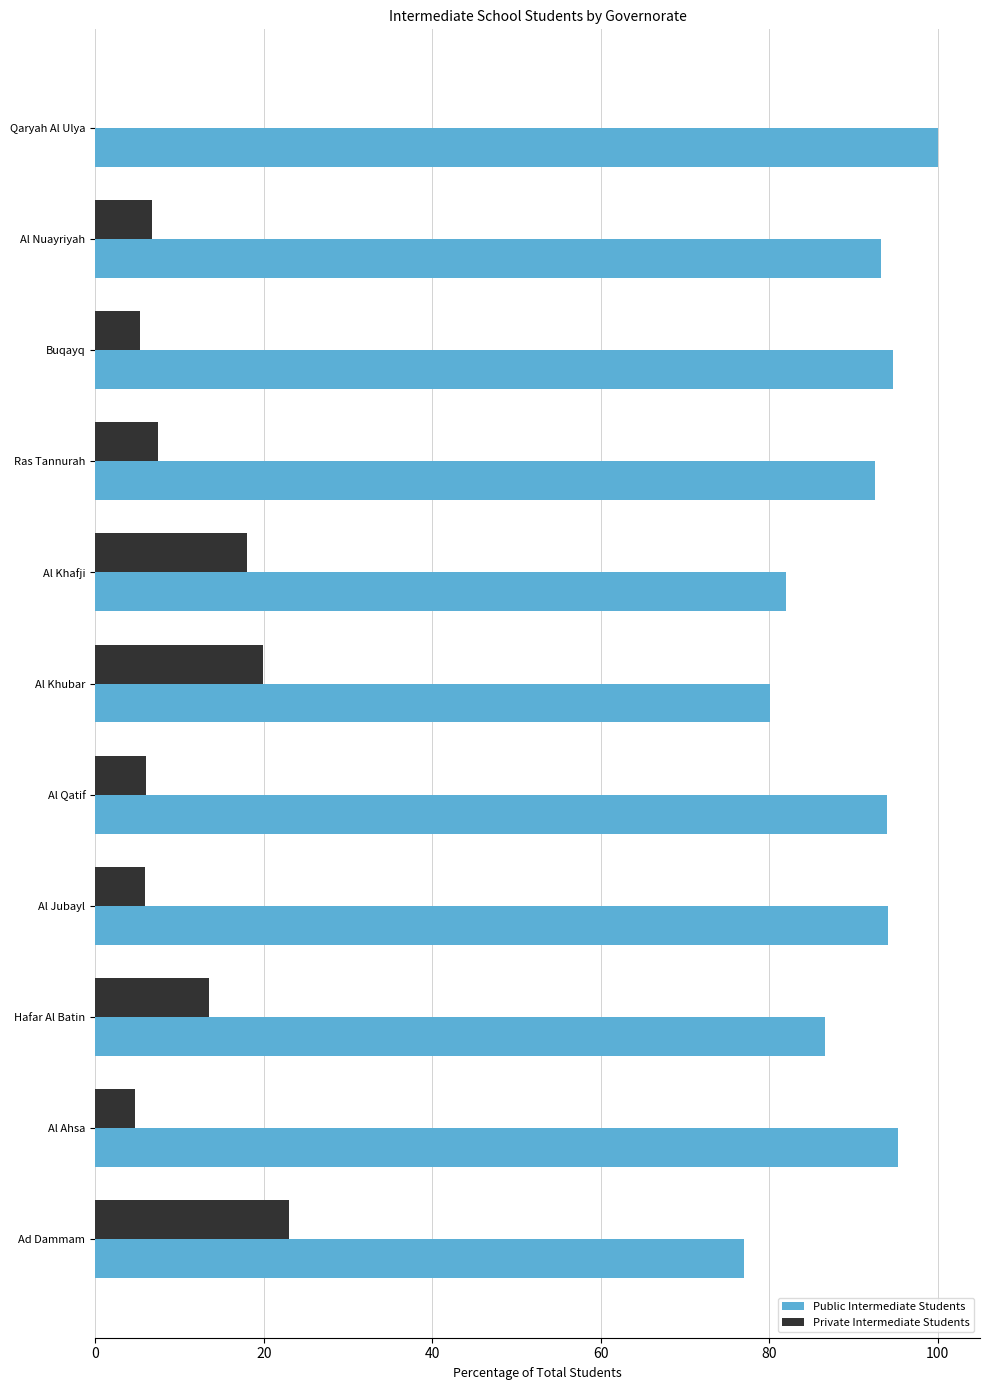

True or false: Public Intermediate Students has a value of 64.5 at Al Ahsa.

False